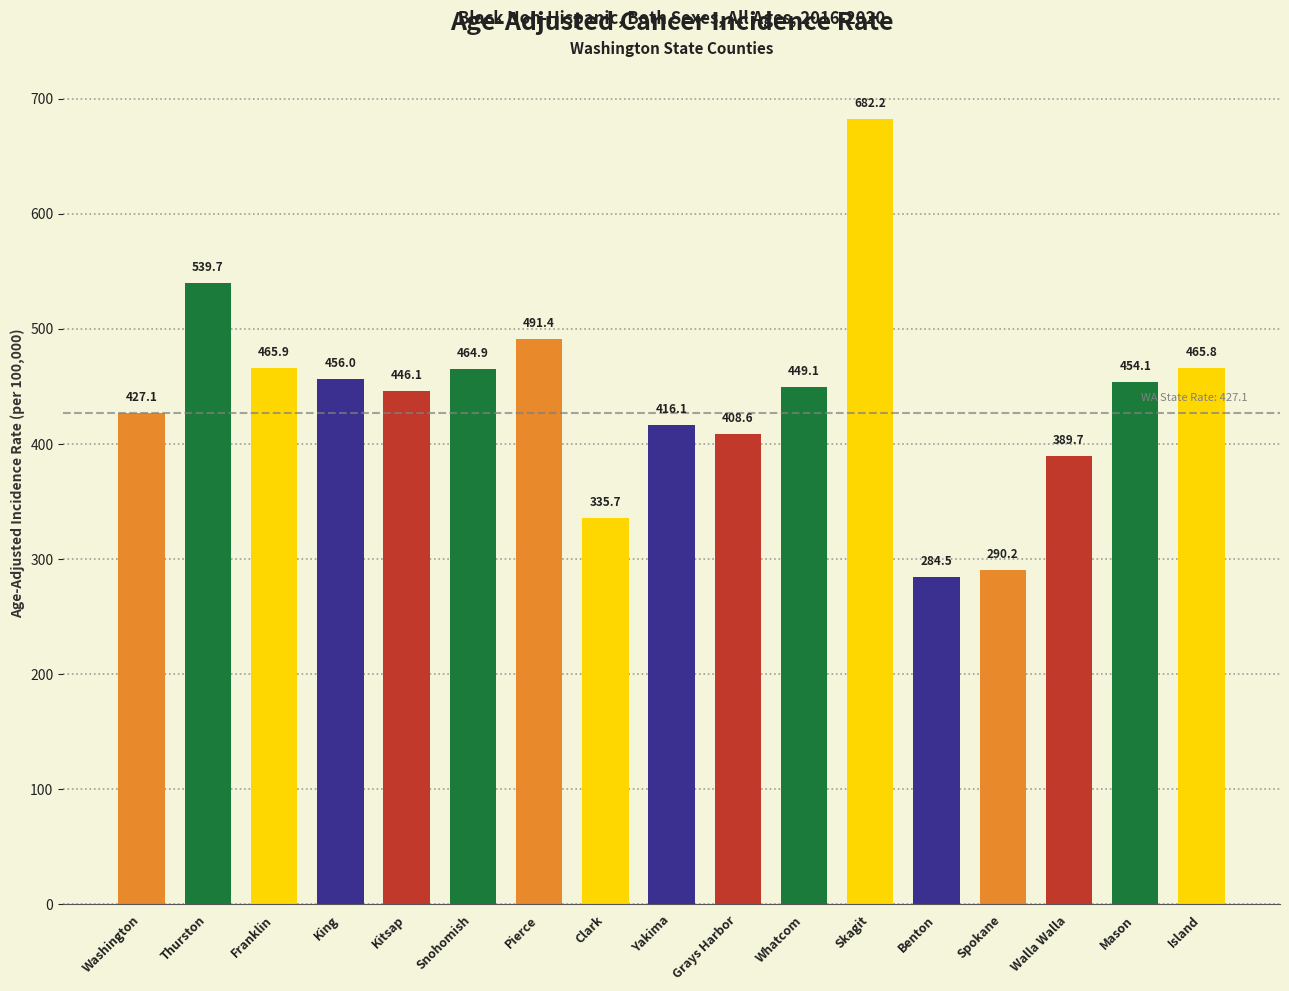

What is the label of the 9th bar from the right?

Yakima